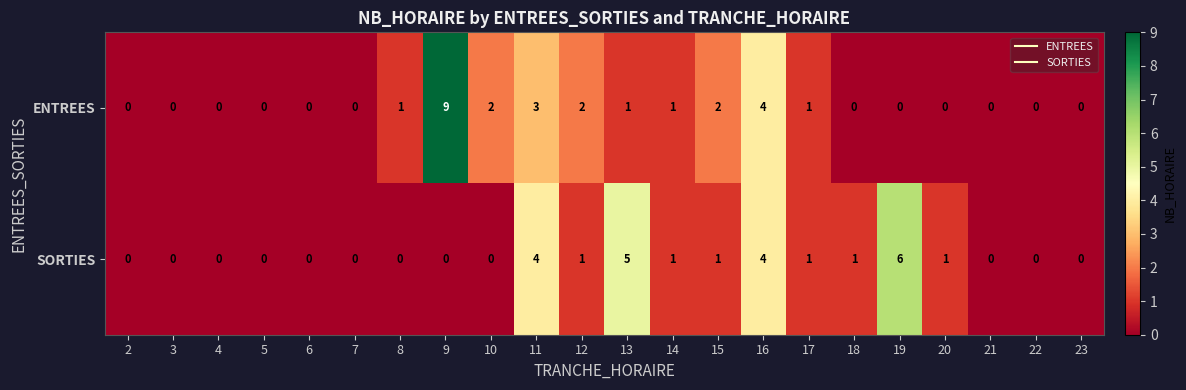

What is the difference between the second highest and second lowest values in the SORTIES series?

5